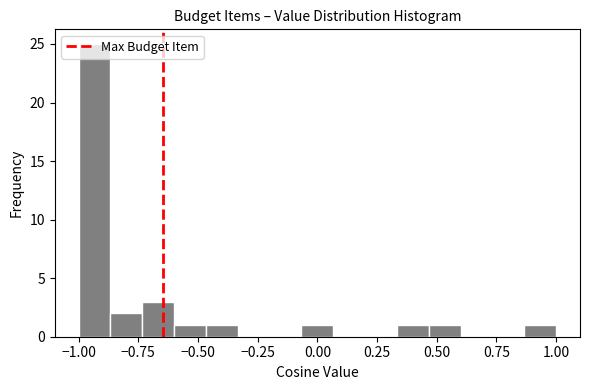

Read against the x-axis, roughly where is the centre of the tallest bar?

-0.95